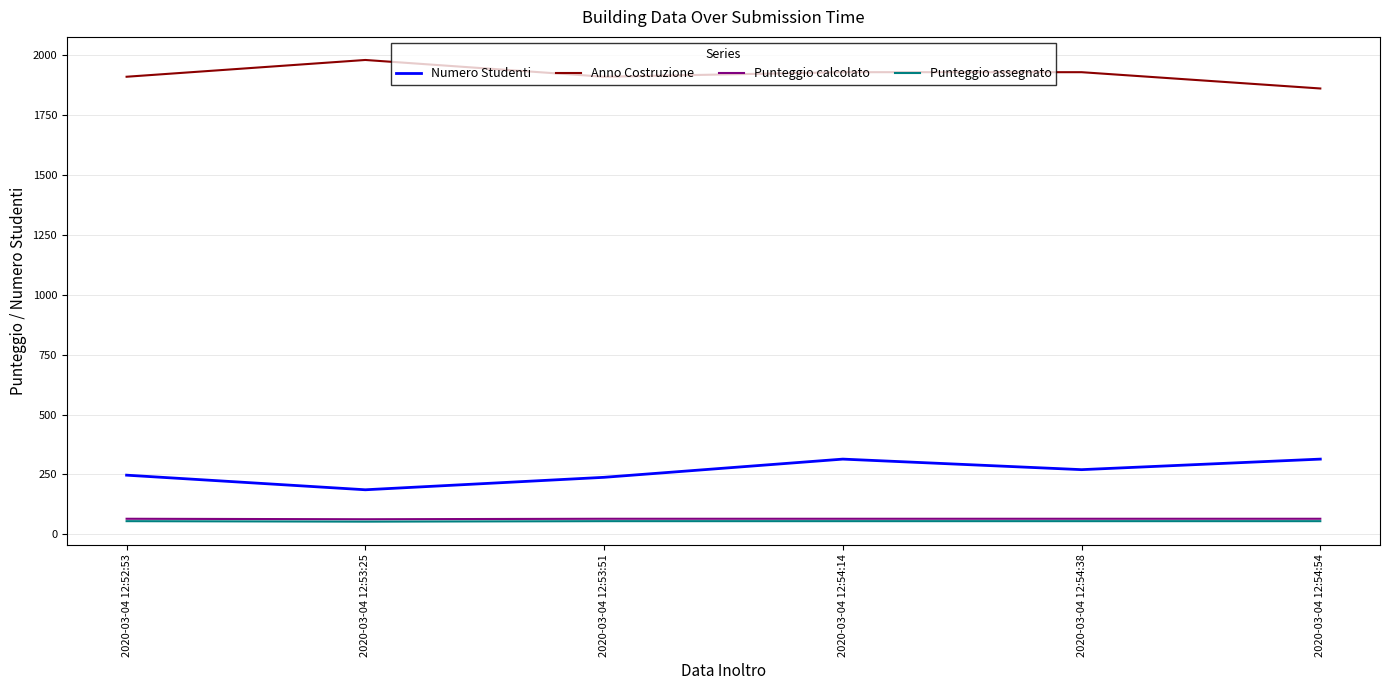

Read the Anno Costruzione value at 2020-03-04 12:53:25, to the nearest 5.

1980